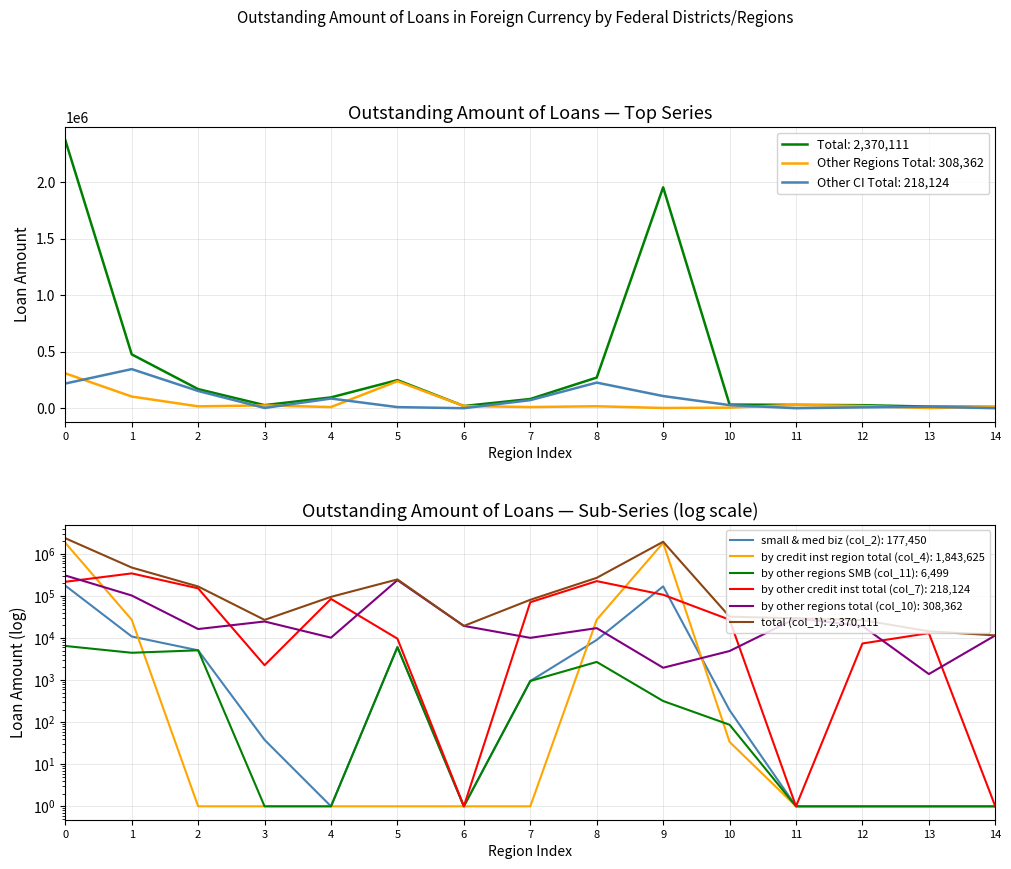

In by other credit inst total (col_7), how many points are higher than both neighbors (excluding endpoints)?

4